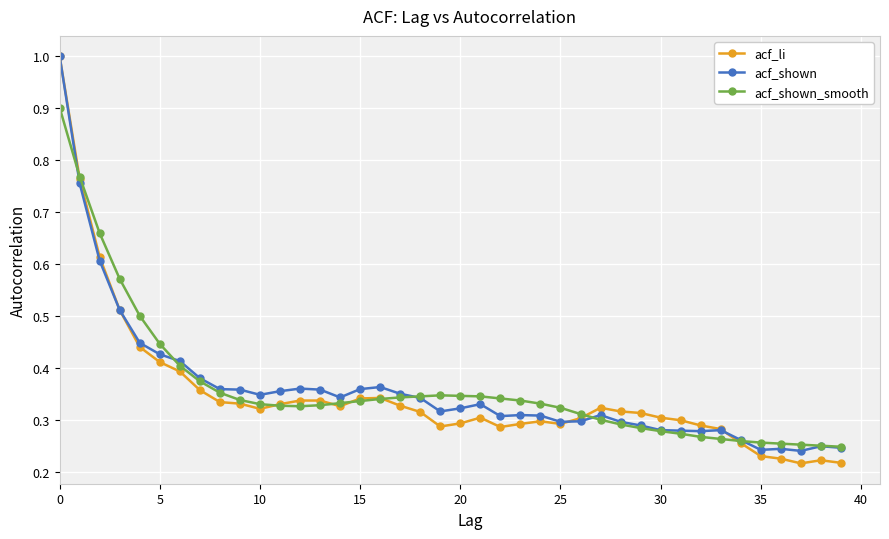

Which series has the largest range (max minus min)?

acf_li